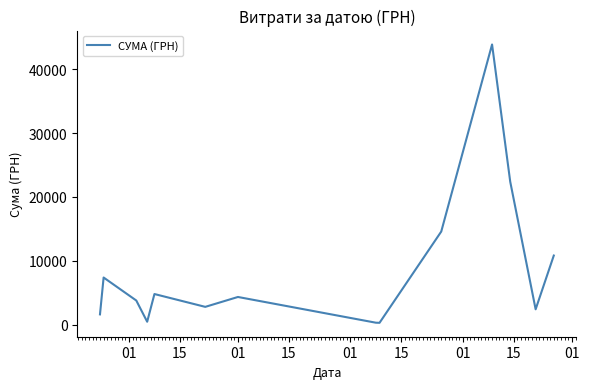

What is the maximum value shown in the chart?

43897.6